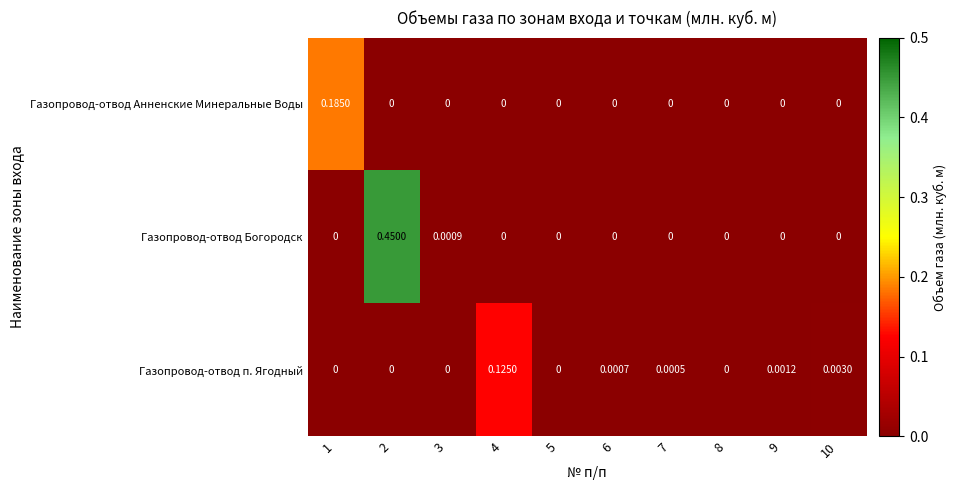

Which series has the widest spread of values?

Газопровод-отвод Богородск